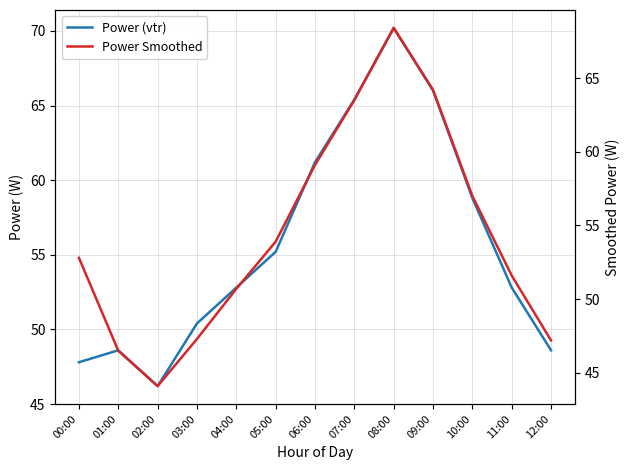

At which label is Power Smoothed closest to 56?

10:00